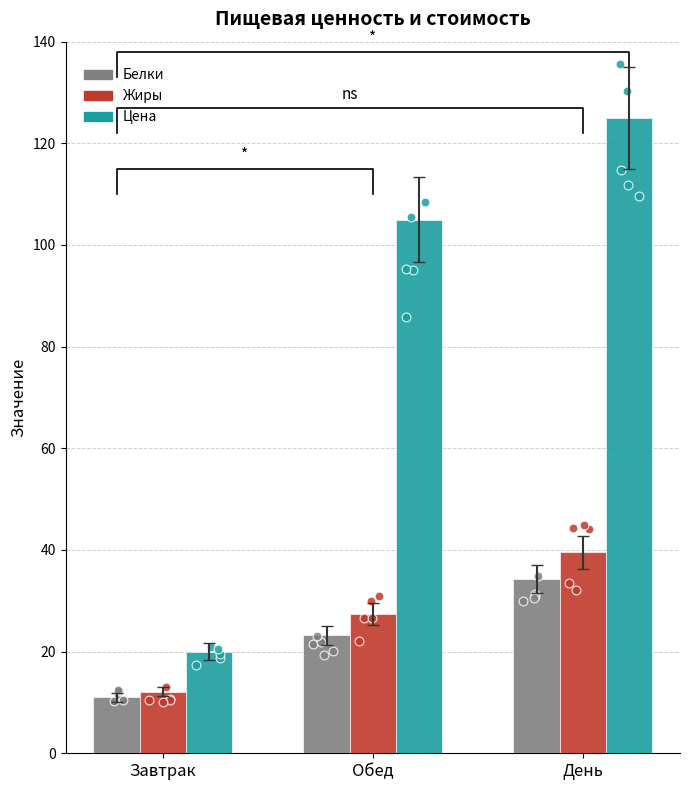

Is the value of Белки at Завтрак greater than the value of Жиры at Обед?

No